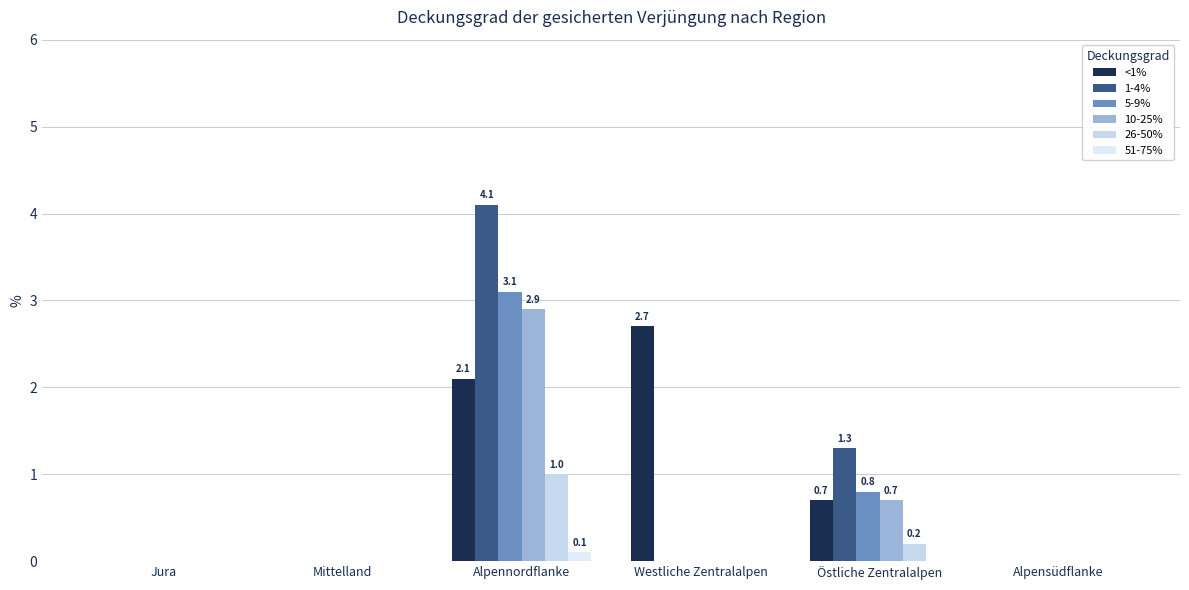

Rank the categories by <1% value from lowest to highest.

Jura, Mittelland, Alpensüdflanke, Östliche Zentralalpen, Alpennordflanke, Westliche Zentralalpen